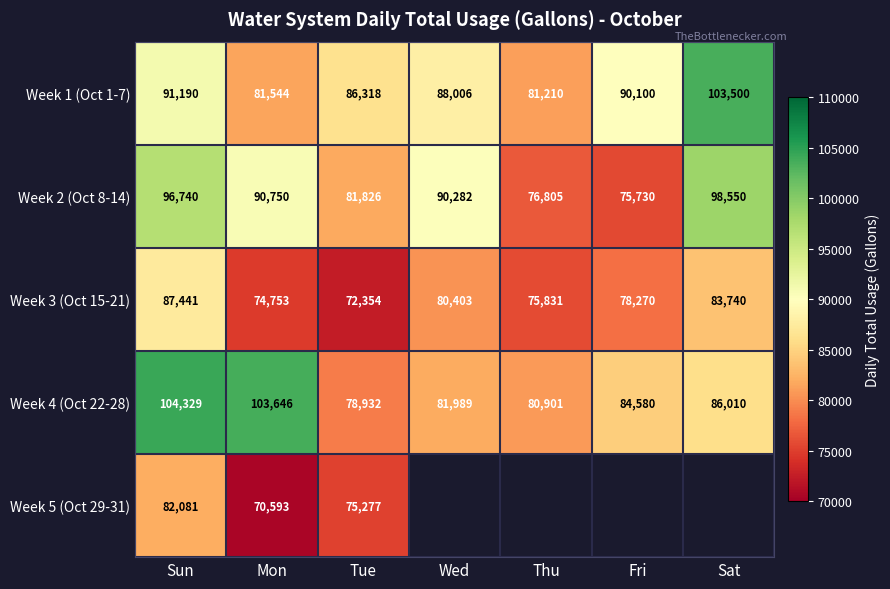

The value of Week 1 (Oct 1-7) at Sat is 156544. True or false?

False